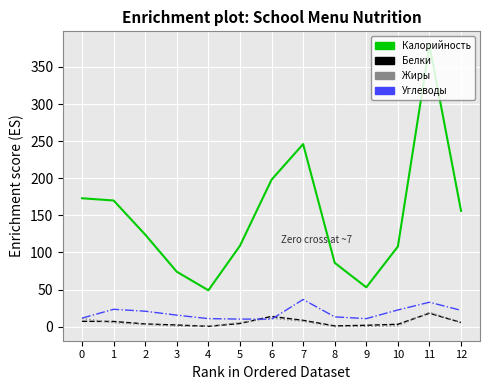

Which series has the largest total across all categories?

Калорийность